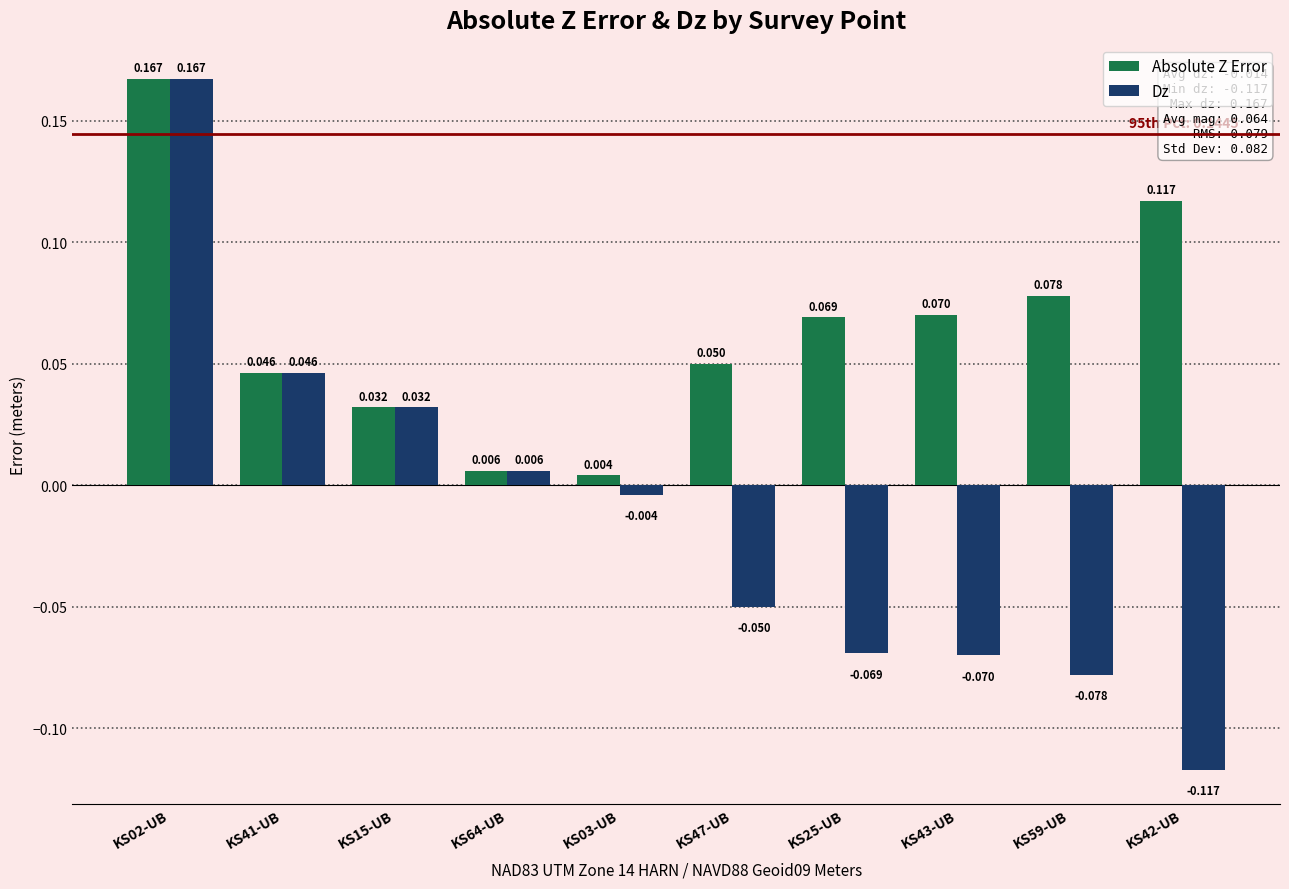

Which category has the highest value across all series?

KS02-UB